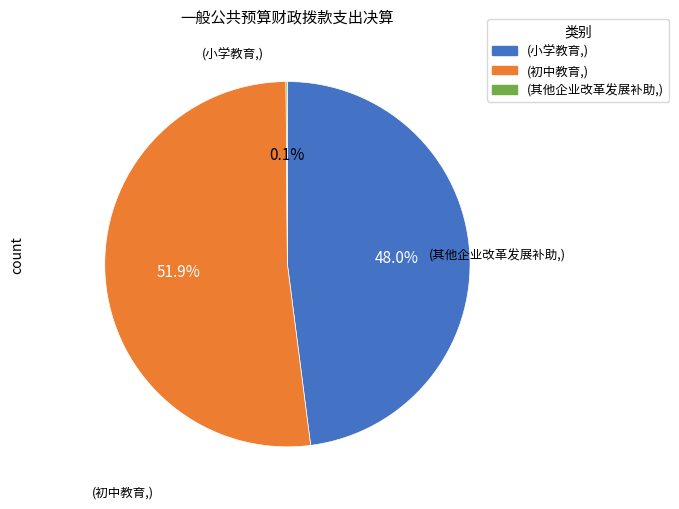

Does any single category account for the majority?

Yes